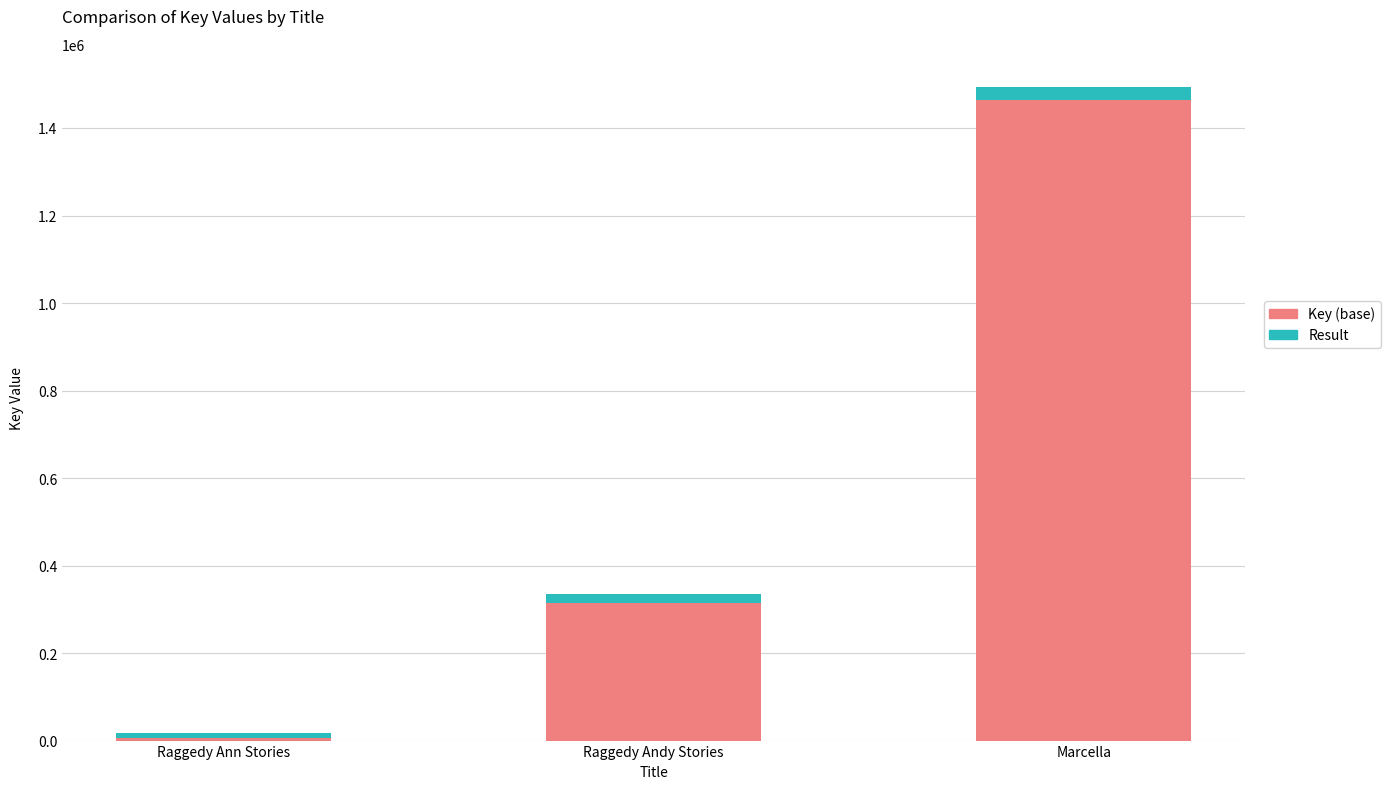

At which label is Key (base) closest to 735690?

Raggedy Andy Stories